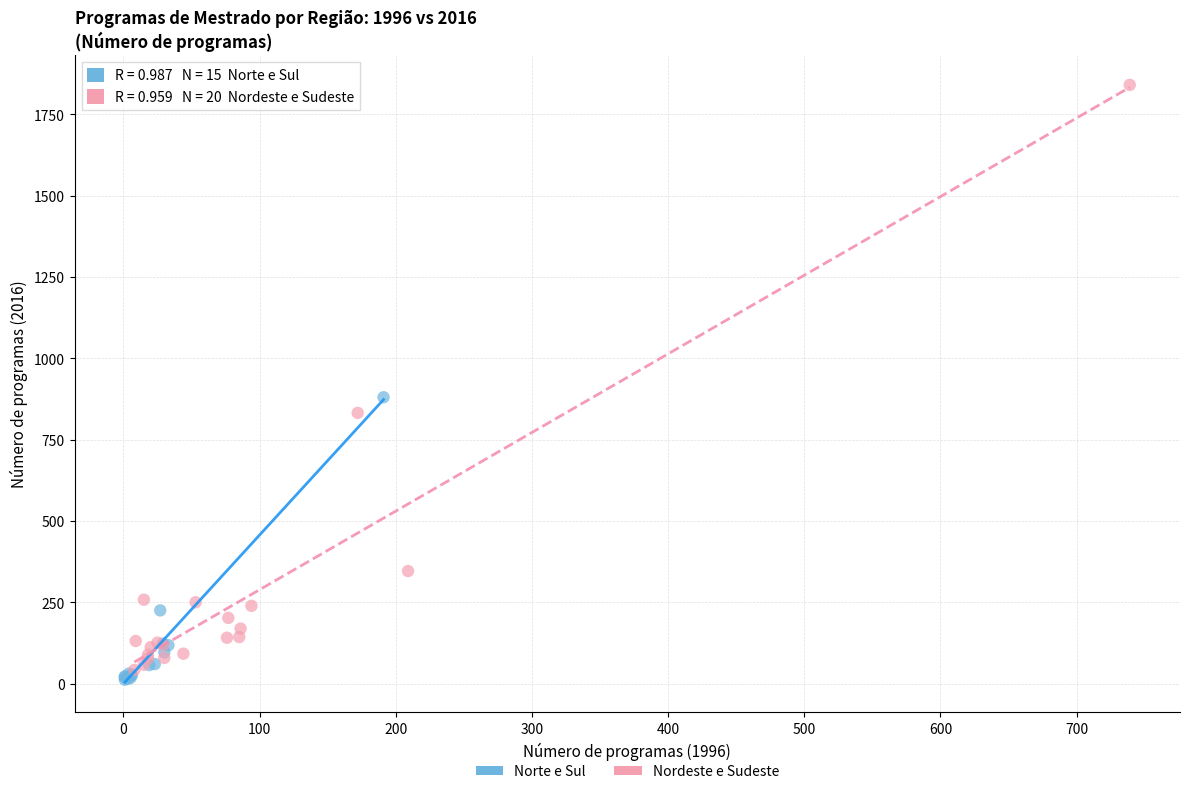

Which series contains the highest Y value?

Nordeste e Sudeste